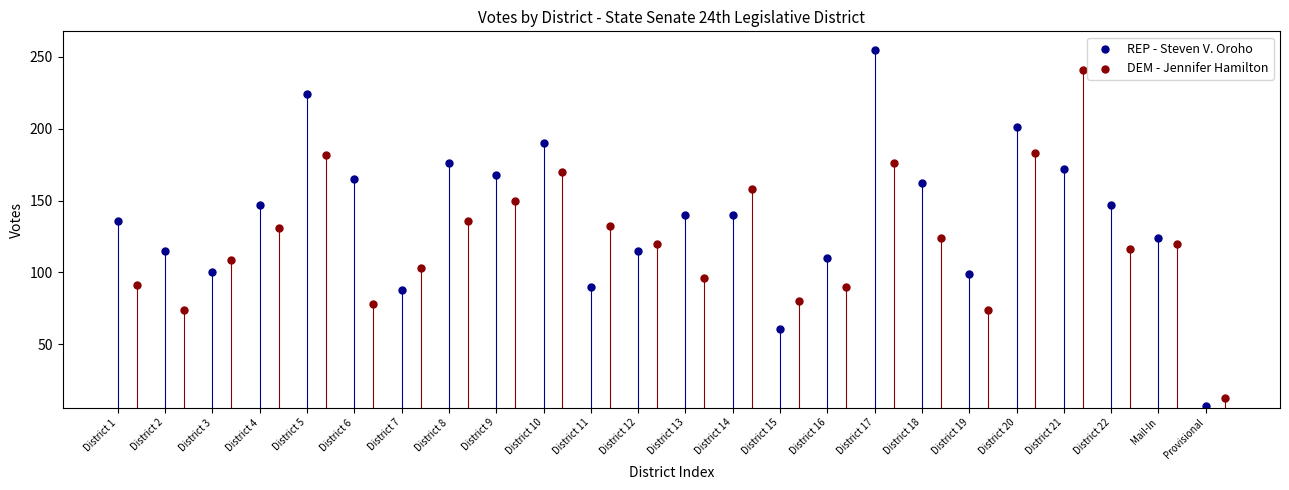

Which series reaches the maximum Y coordinate?

REP - Steven V. Oroho